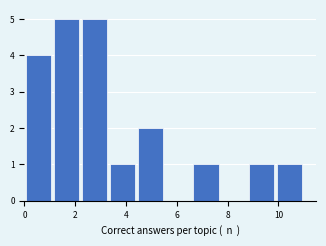

How tall is the bar that spans 8.8 to 9.9 on the x-axis? Neither the bar edges nor the heights are printed on the chart, so give them approximately, as read against the axes.

1